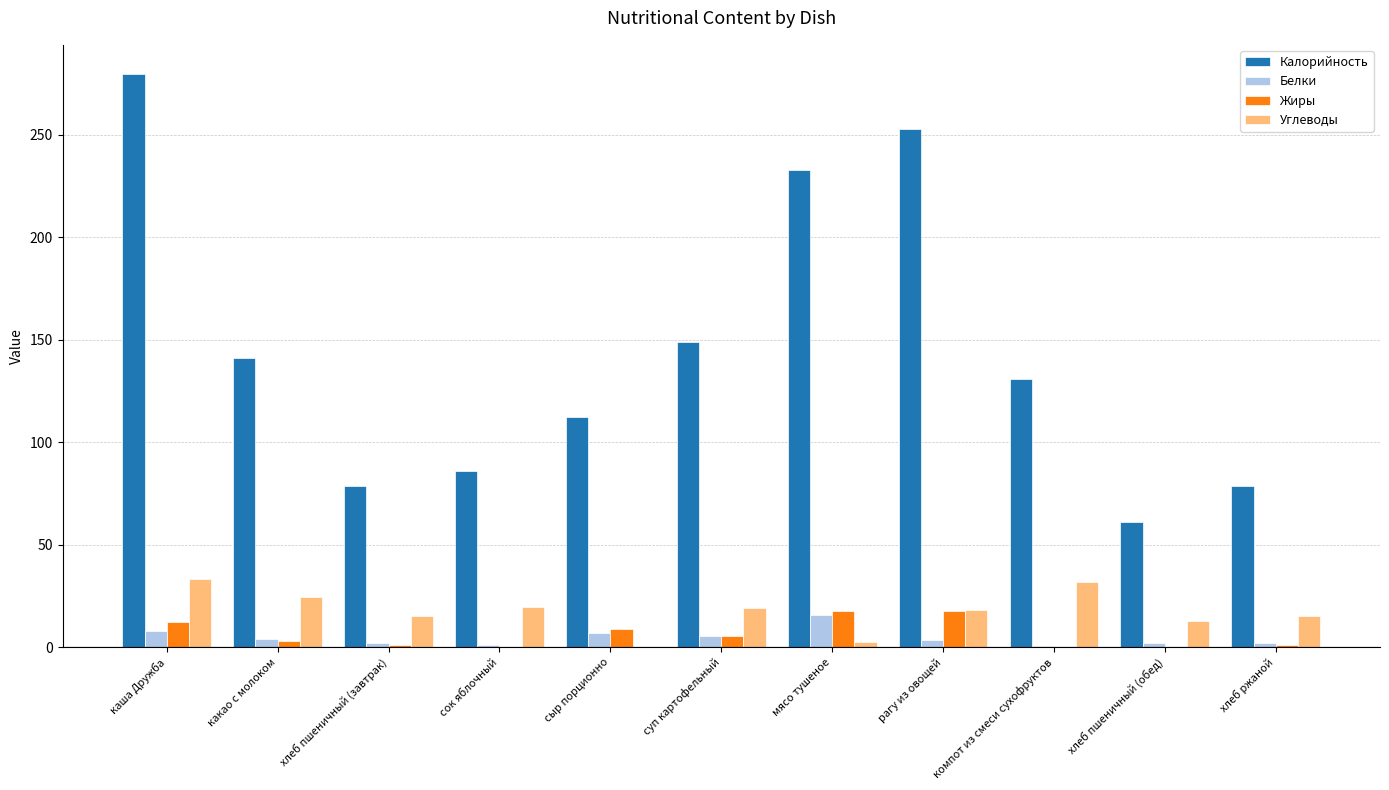

Read the Калорийность value at сыр порционно.

112.5